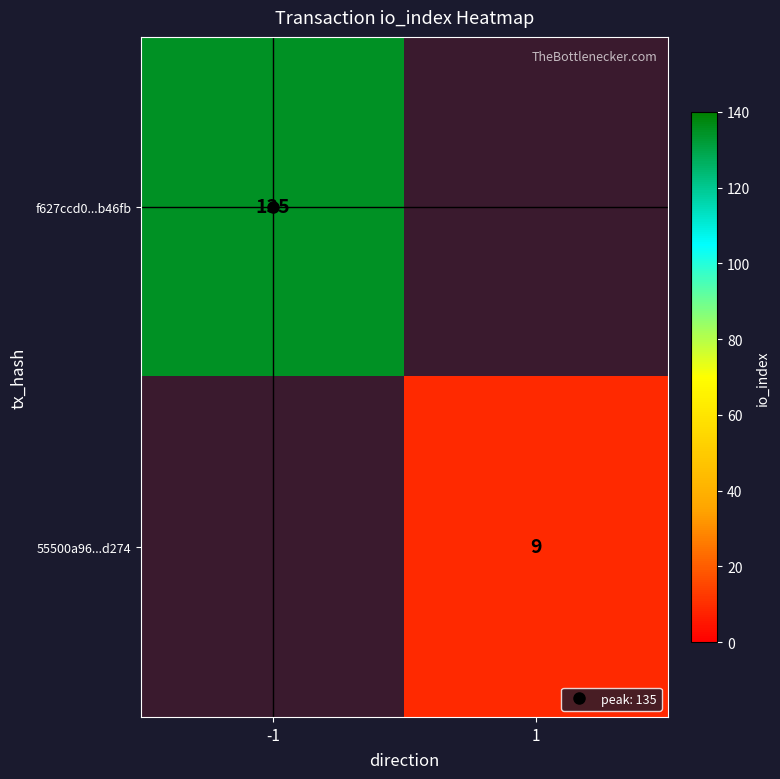

Rank the categories by f627ccd0...b46fb value from lowest to highest.

1, -1